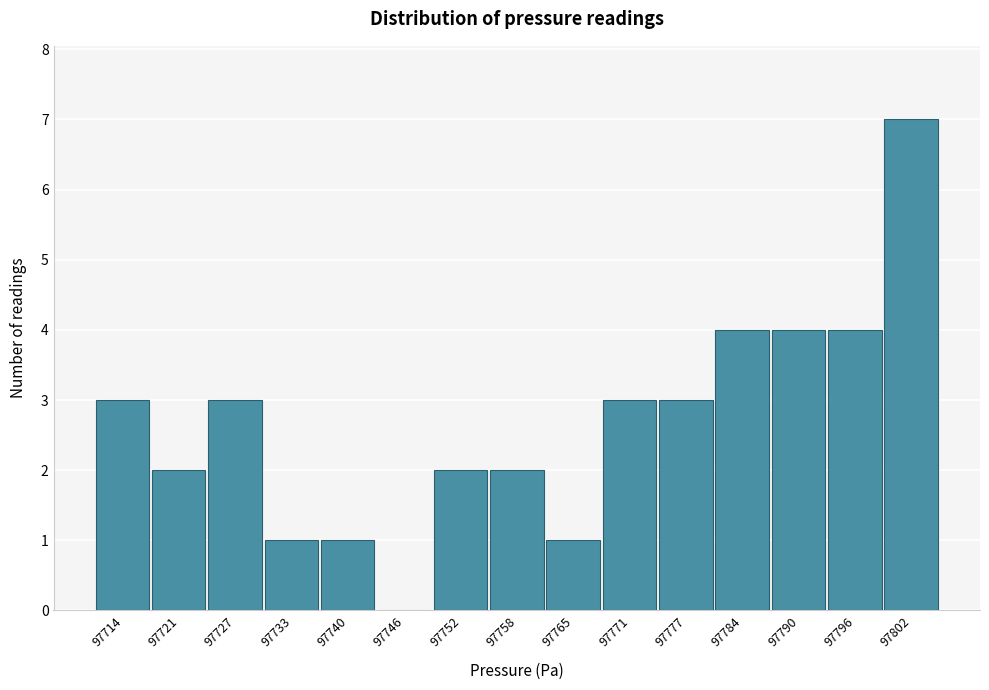

Reading left to right, extract all data points from this chart.

97714=3	97721=2	97727=3	97733=1	97740=1	97746=0	97752=2	97758=2	97765=1	97771=3	97777=3	97784=4	97790=4	97796=4	97802=7